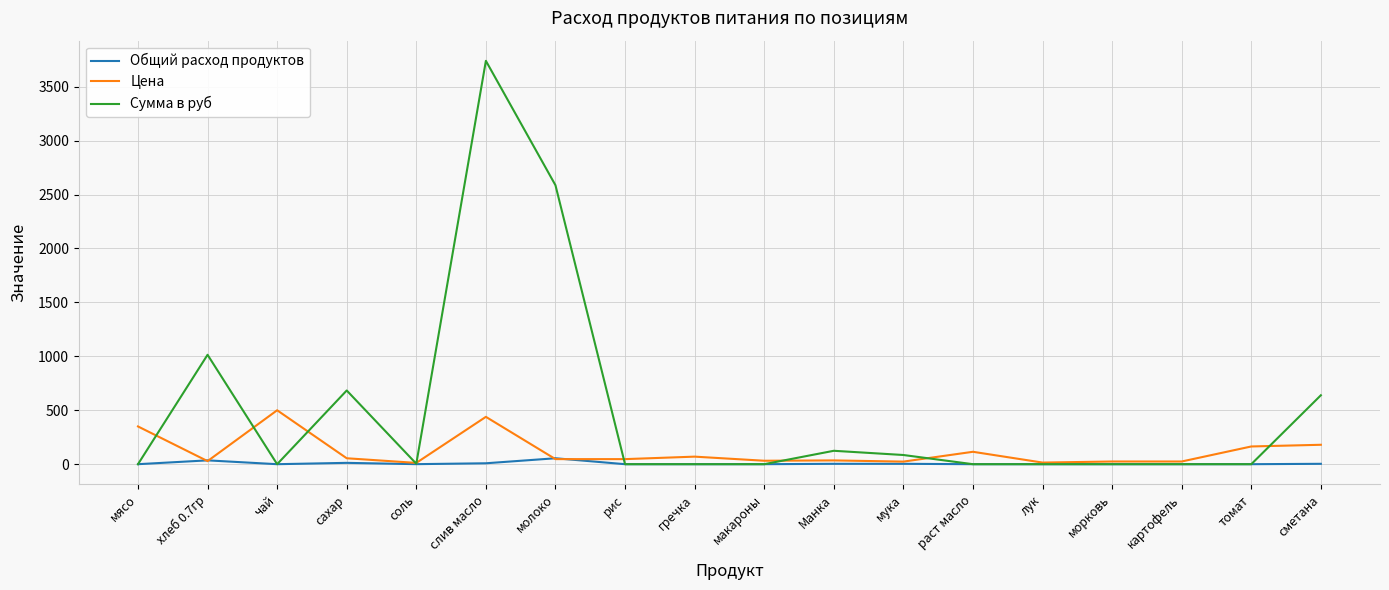

Which series has the widest spread of values?

Сумма в руб